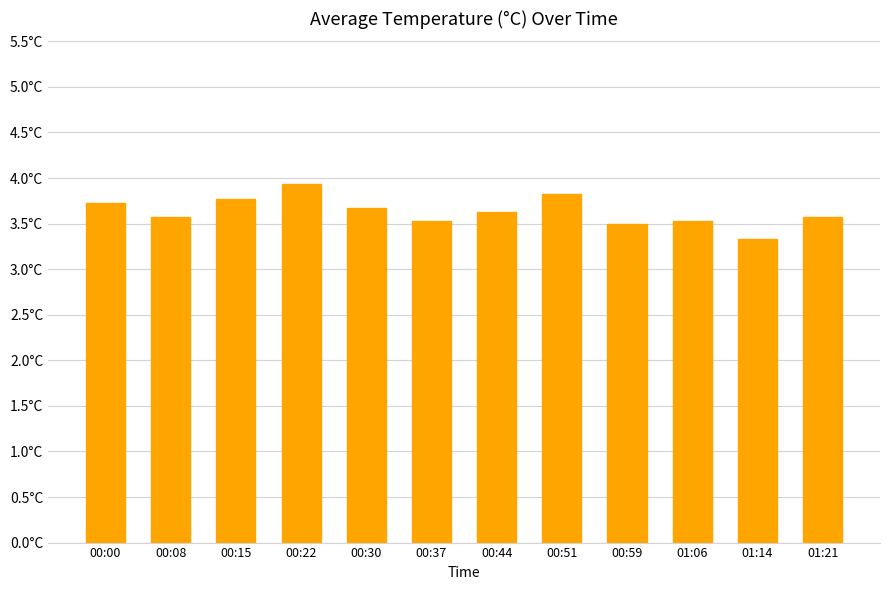

At which category does the chart reach its minimum across all series?

01:14